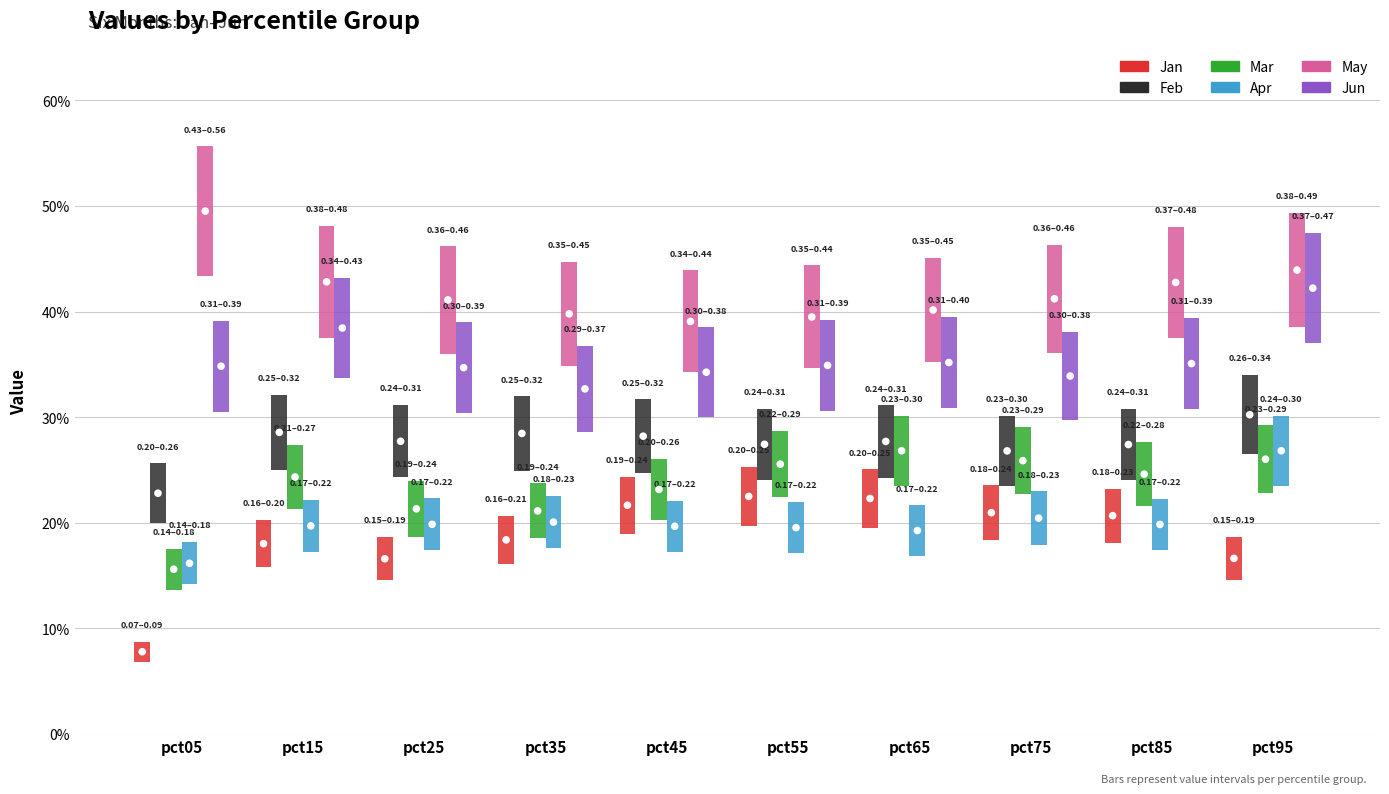

What are all the series names shown in the legend?

Jan, Feb, Mar, Apr, May, Jun